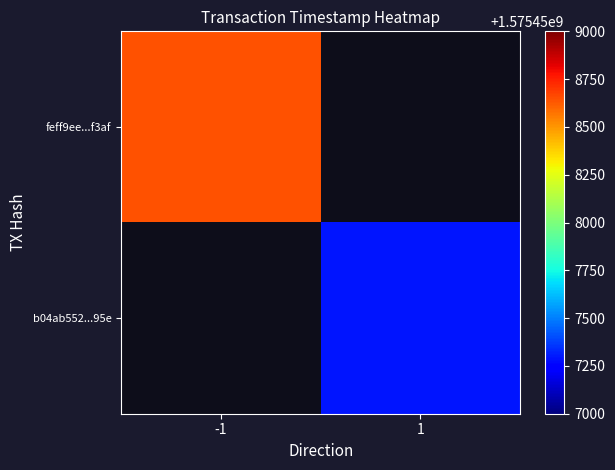

How many values in feff9ee4965e020ba82044463d021f177ecf3af are above zero?

1